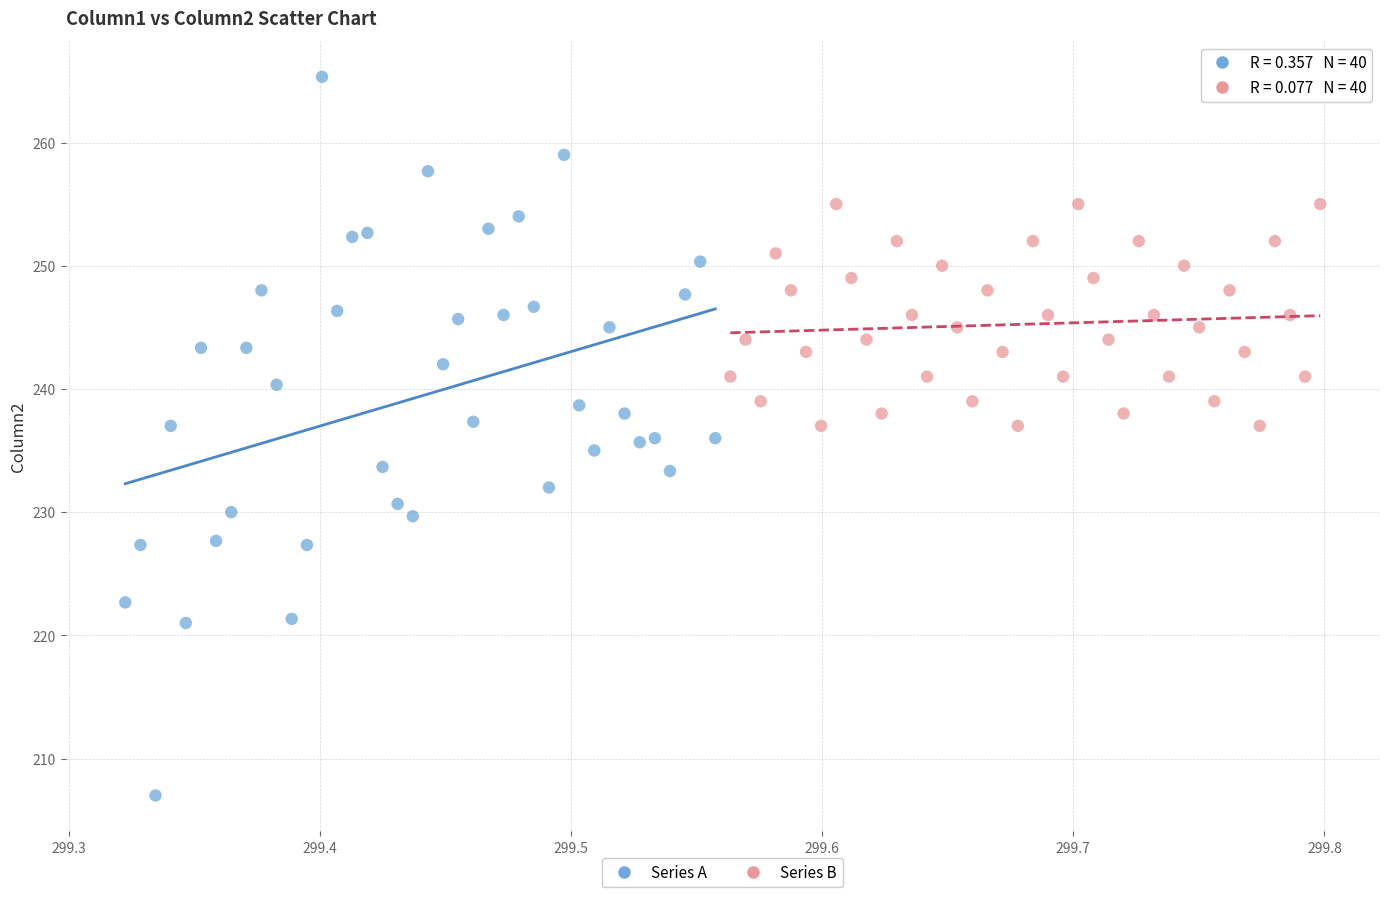

What are all the series names shown in the legend?

Series A, Series B